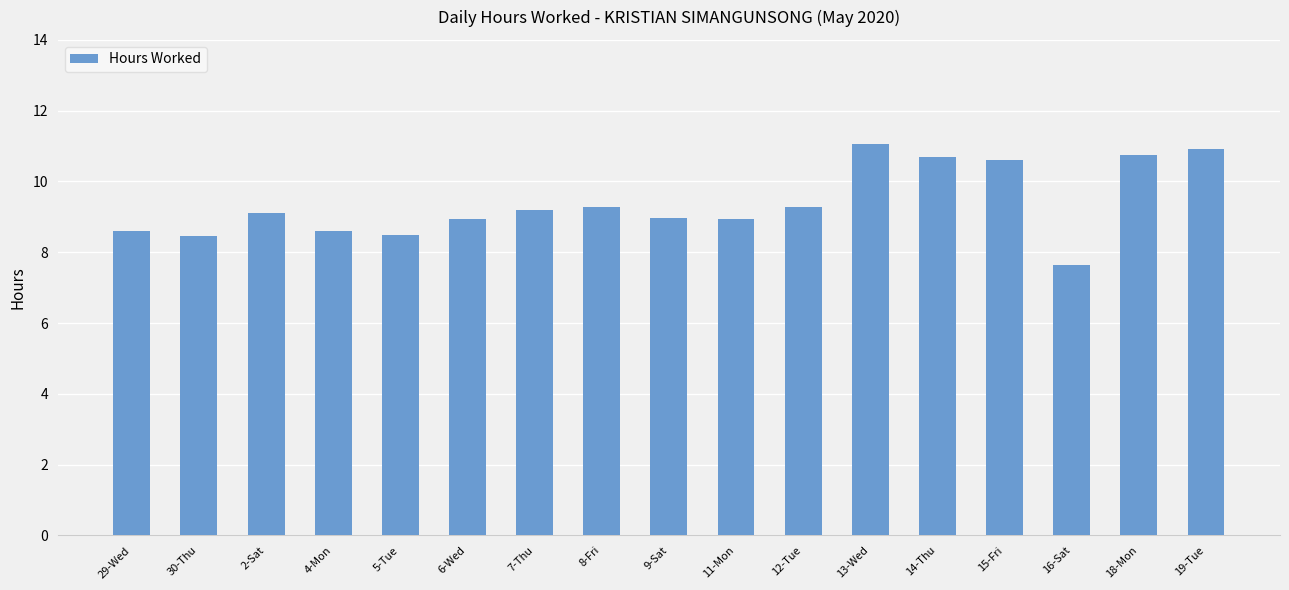

What is the difference between the maximum and minimum values?

3.4